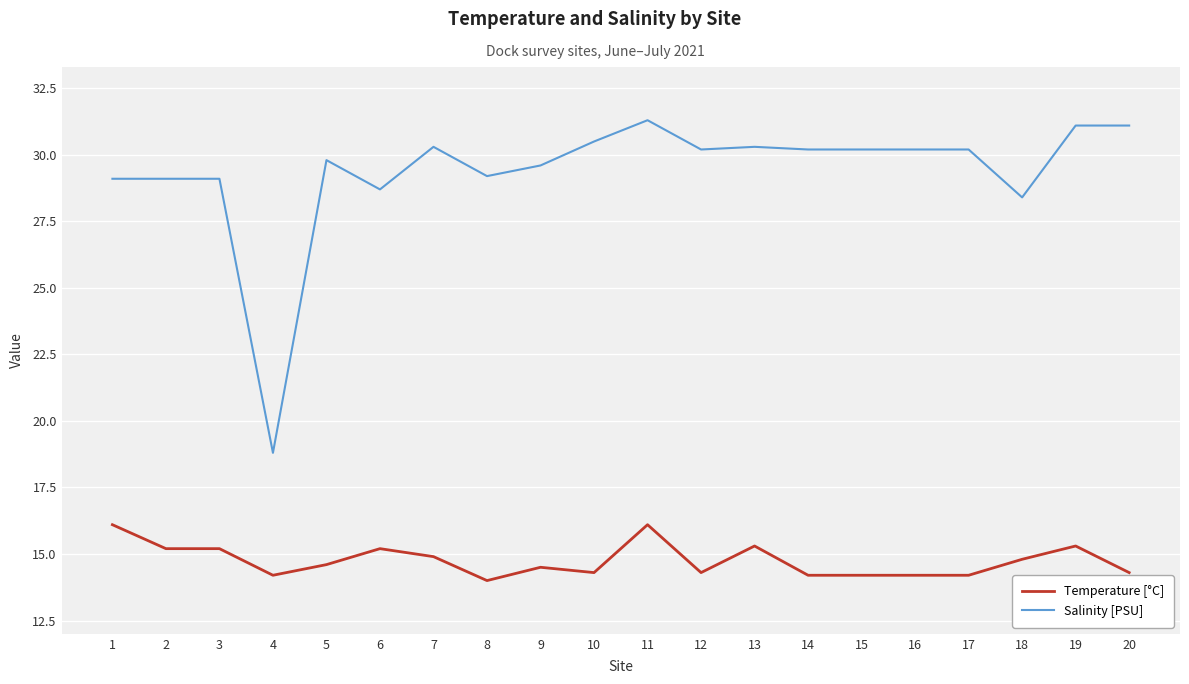

Where is Salinity [PSU] nearest to the value 25?

18